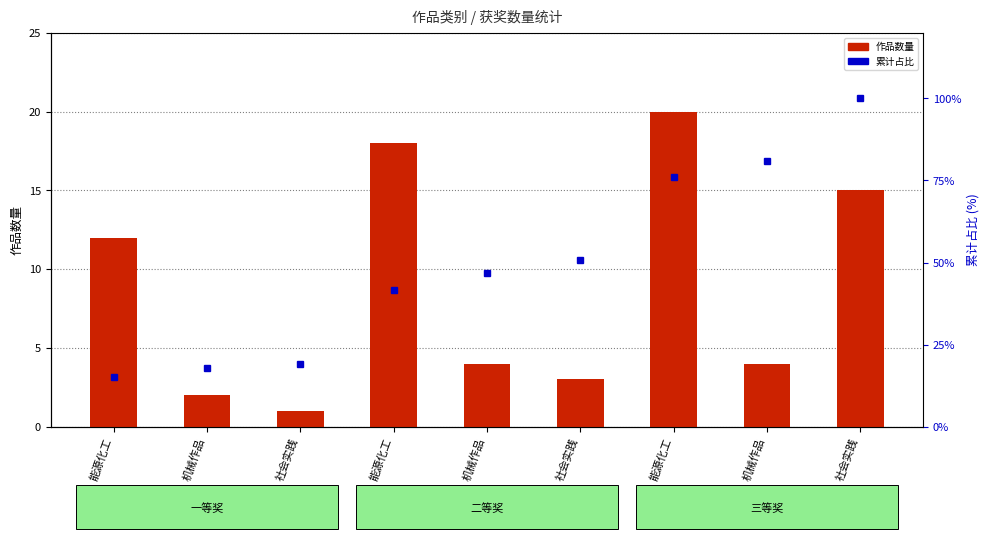

Is it true that 作品数量 equals 9.2 at 社会实践?

False